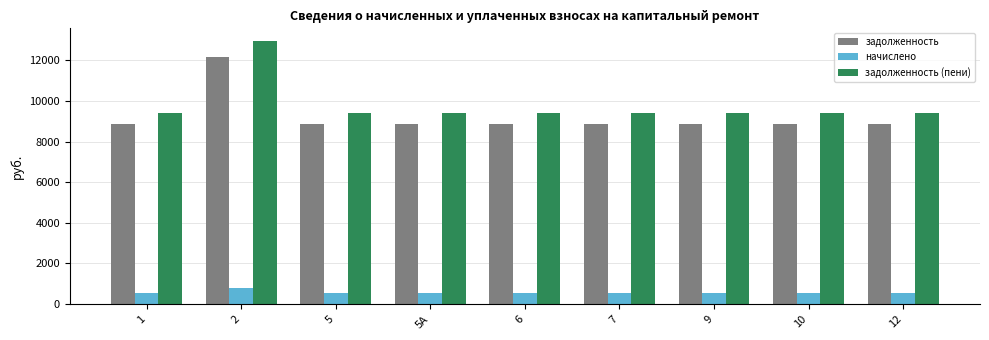

Is it true that задолженность equals 8858.9 at 5?

True